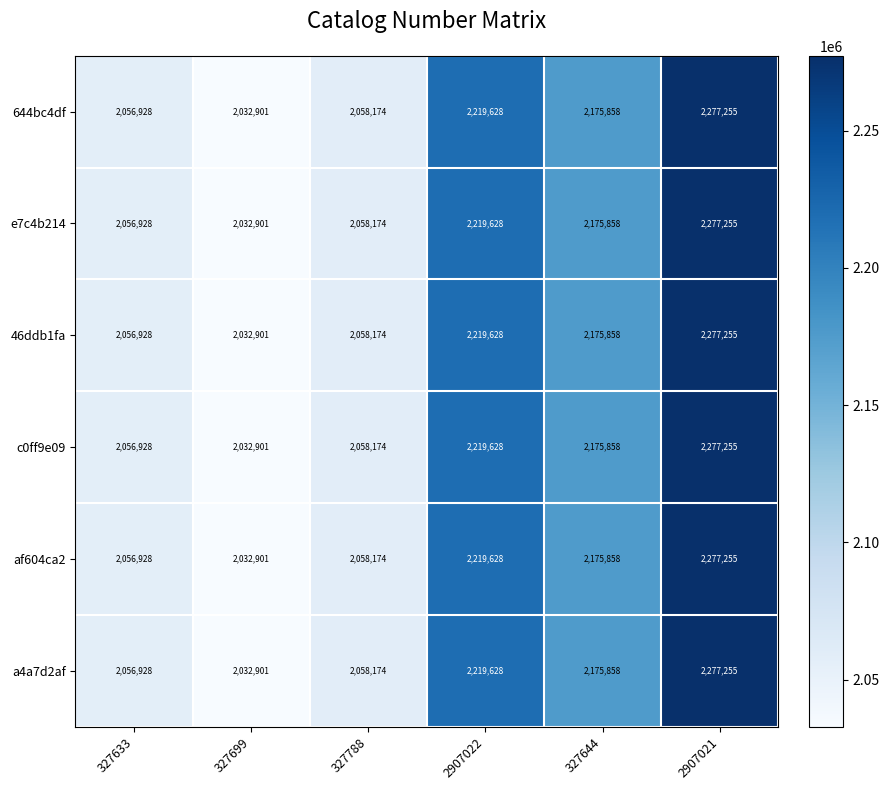

What value does the 46ddb1fa series have at 2907022?

2219628